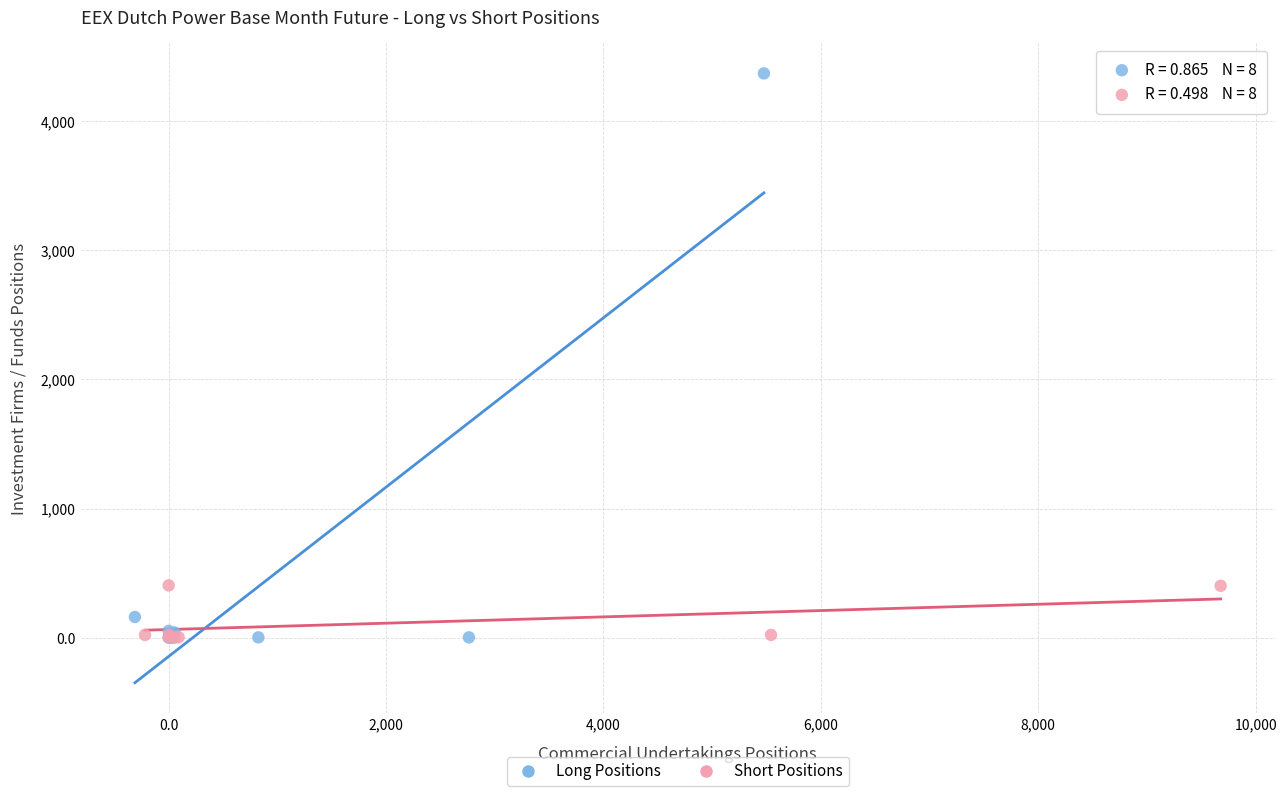

Which series reaches the maximum Y coordinate?

Long Positions